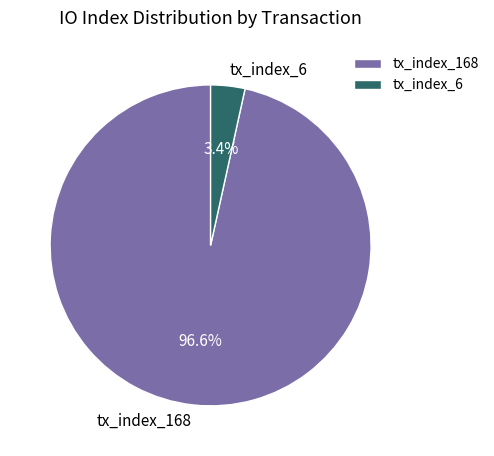

Count the number of slices in the pie.

2